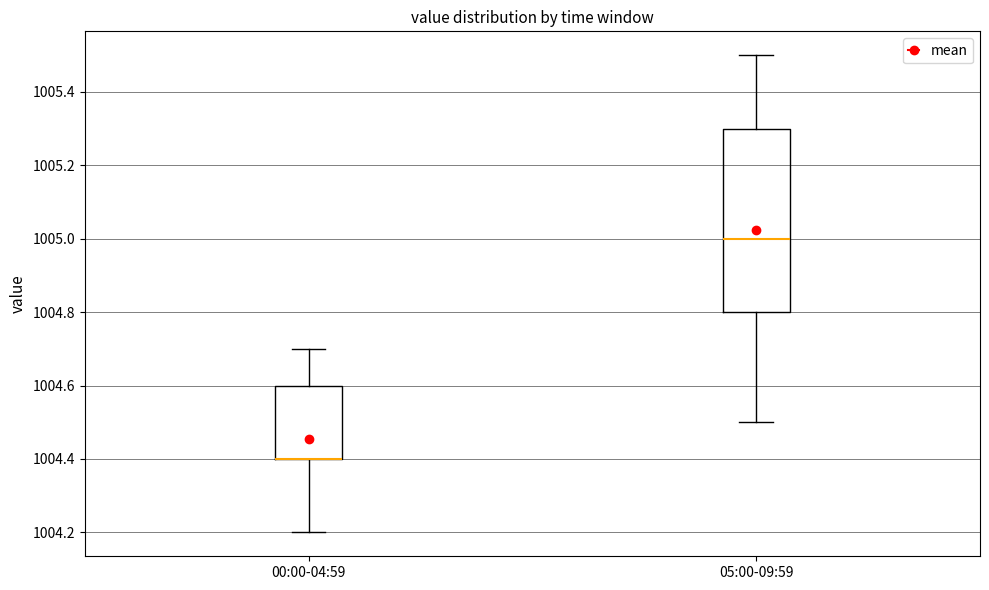

Reading left to right, transcribe this box plot: for each box, give where its median line is, the range the box spans, and where its two whiskers end, as read against the y-axis. The values are not printed on the chart, so give them approximately, as read against the axis.

00:00-04:59: median 1004.4 (drawn on the box's lower edge), box 1004.4 to 1004.6, whiskers 1004.2 to 1004.7
05:00-09:59: median 1005.0, box 1004.8 to 1005.3, whiskers 1004.5 to 1005.5